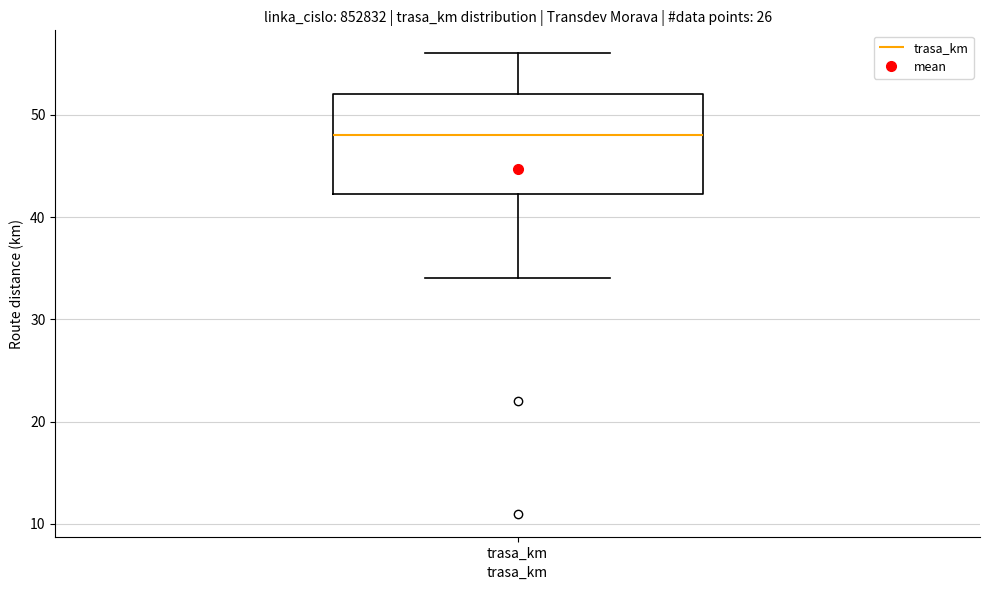

Read this box plot against the y-axis: the position of the median line, the range covered by the box, and the ends of both whiskers. The values are not printed on the chart, so give them approximately, as read against the axis.

median 48, box 42 to 52, whiskers 34 to 56